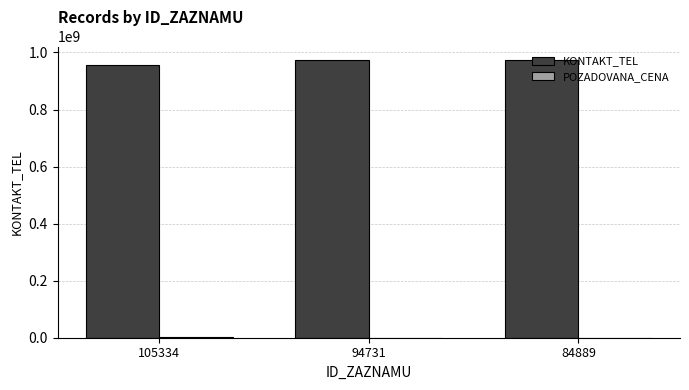

What is the sum of all KONTAKT_TEL values?

2900668026